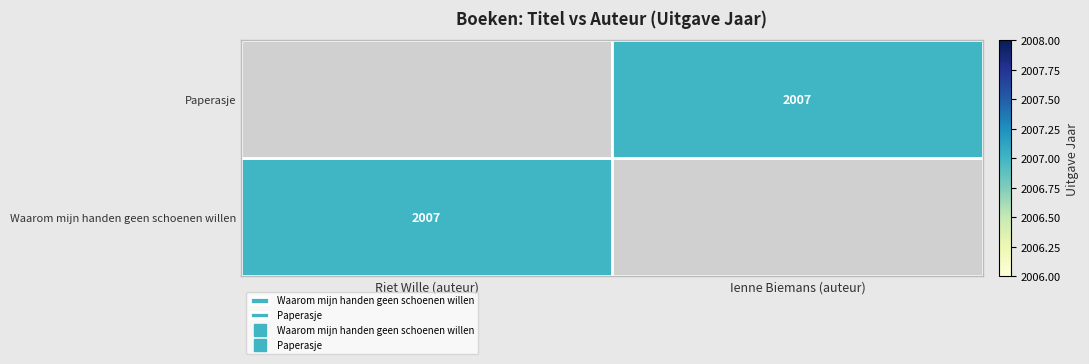

The Paperasje series shows 1368 at Ienne Biemans (auteur). True or false?

False